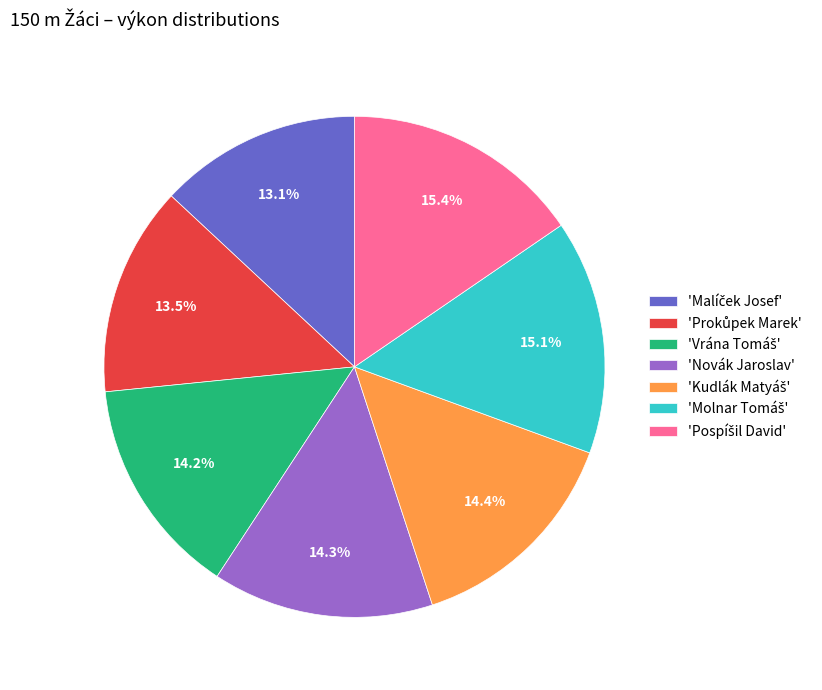

Is there any slice that represents more than half of the pie?

No